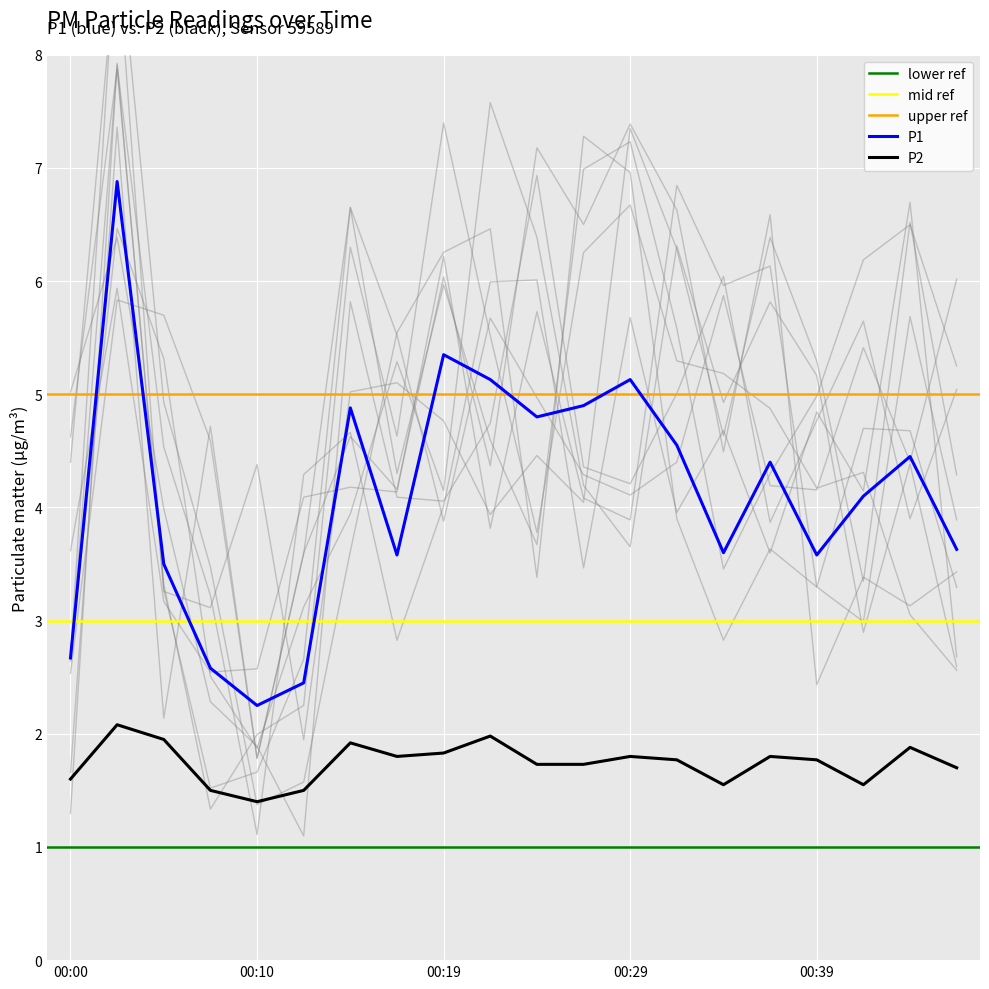

Which series has the largest range (max minus min)?

P1